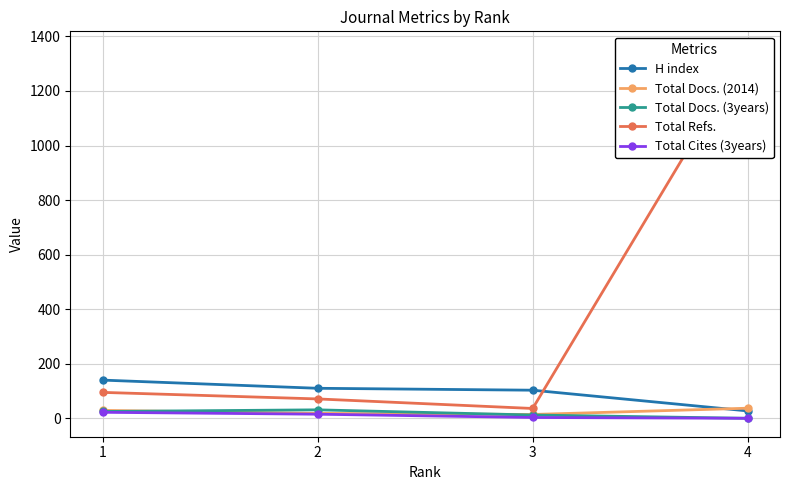

How many data points does each series have?

4